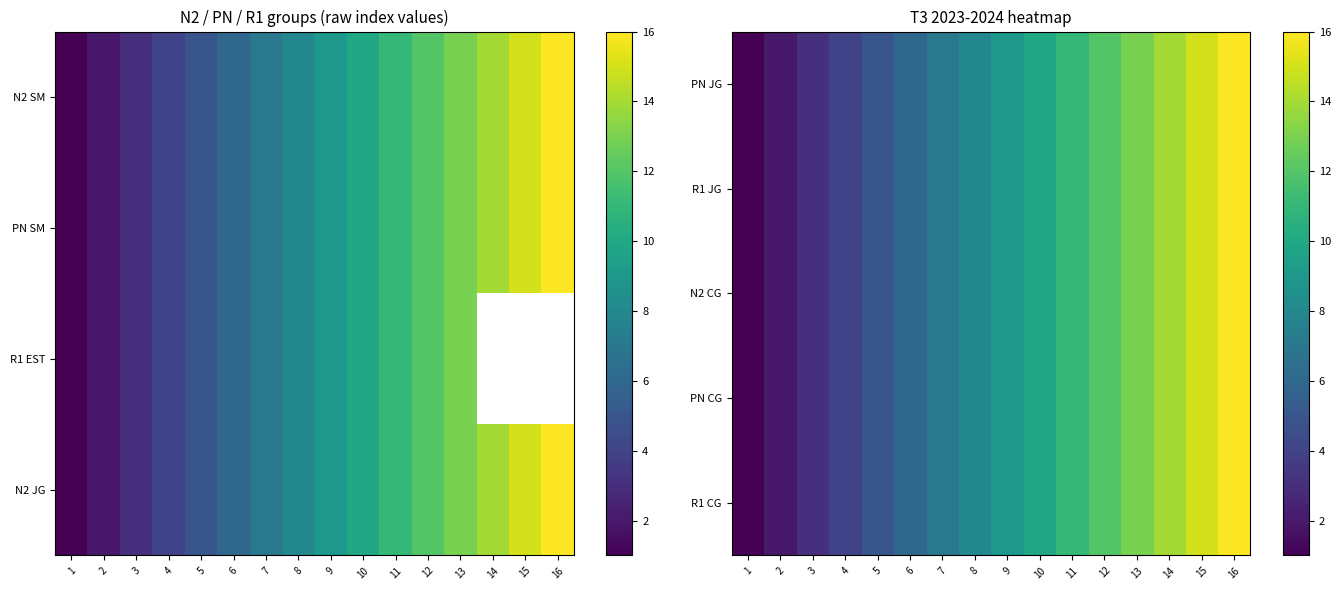

What is the total value across all series at 7?

35